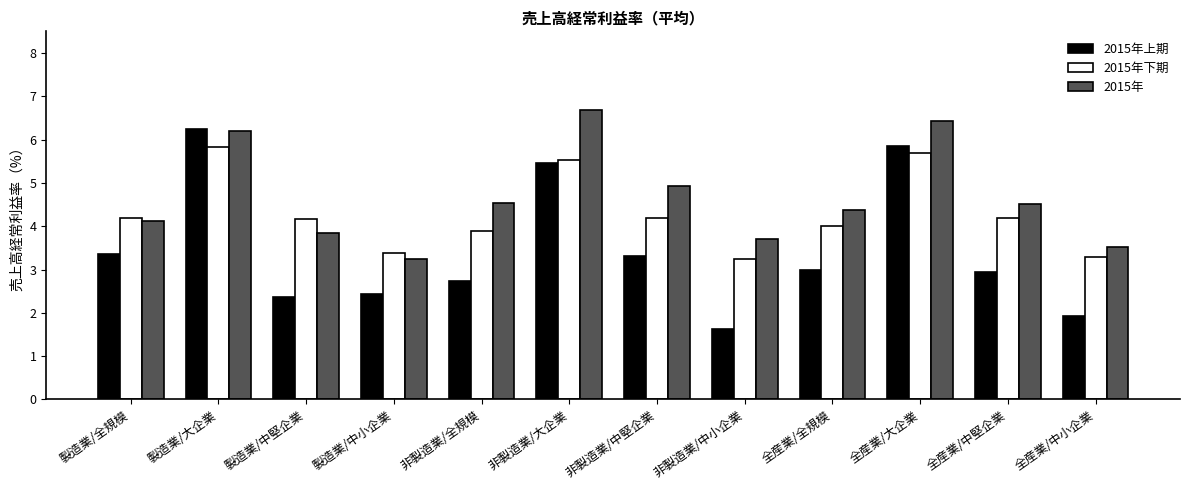

What is the sum of all 2015年上期 values?

41.2